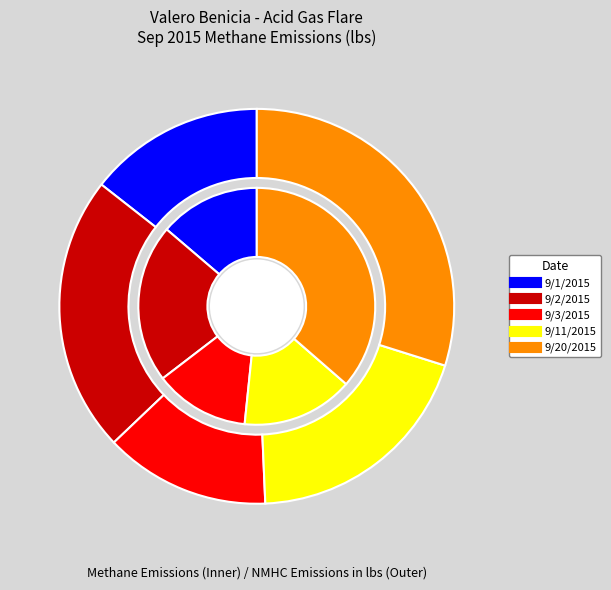

How many segments does this pie chart have?

5